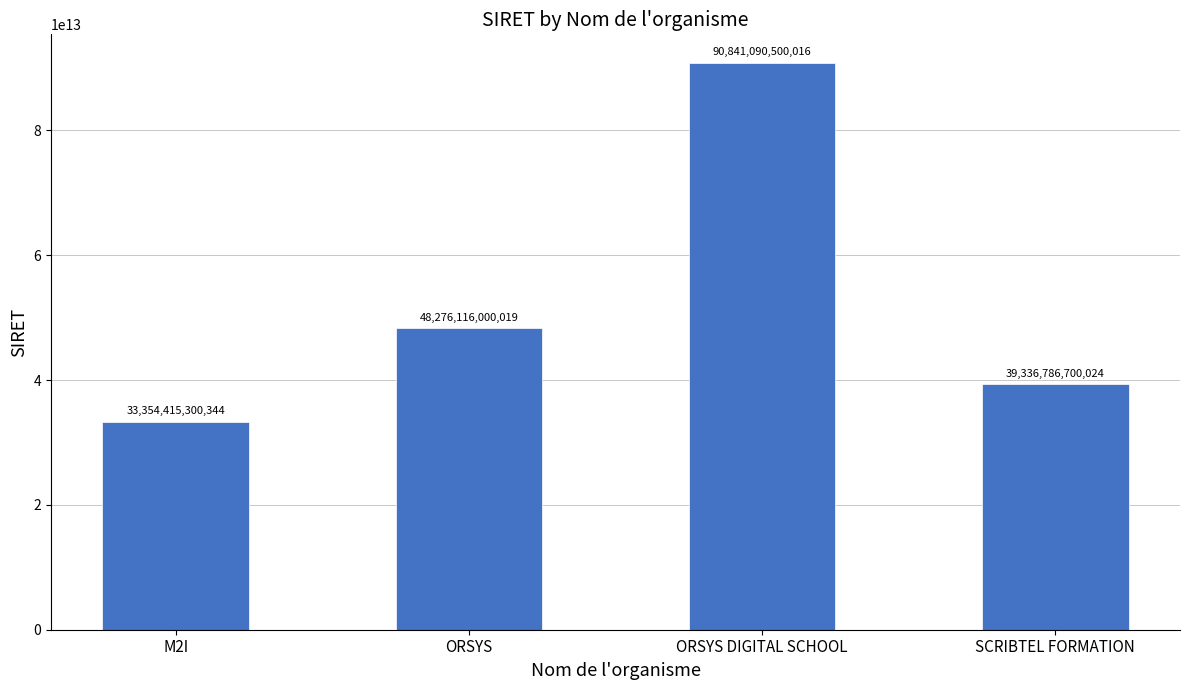

What is the difference between the maximum and minimum values?

57486675199672